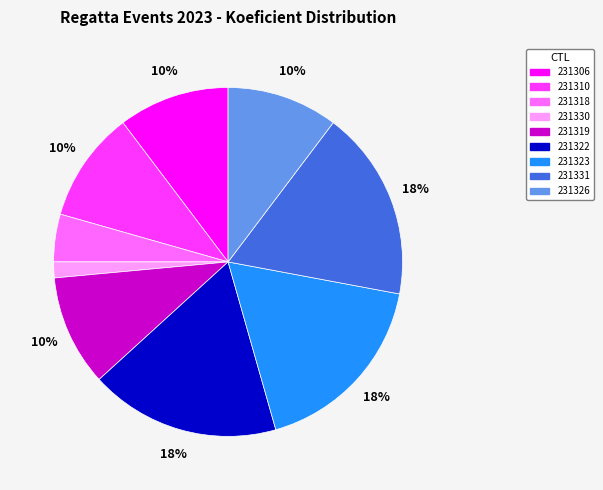

How many slices are in this pie chart?

9